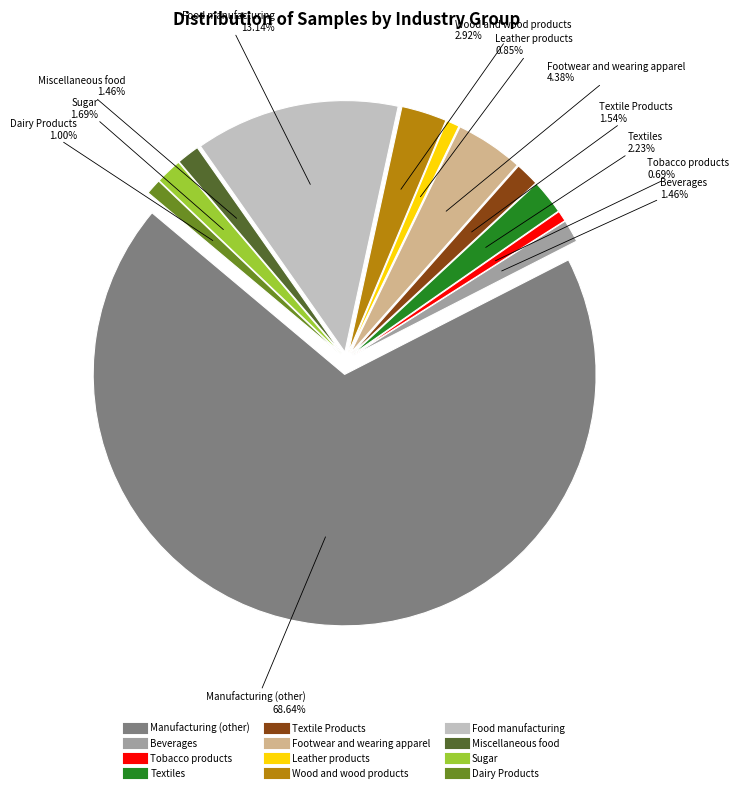

Which has a higher value, Beverages or Food manufacturing?

Food manufacturing